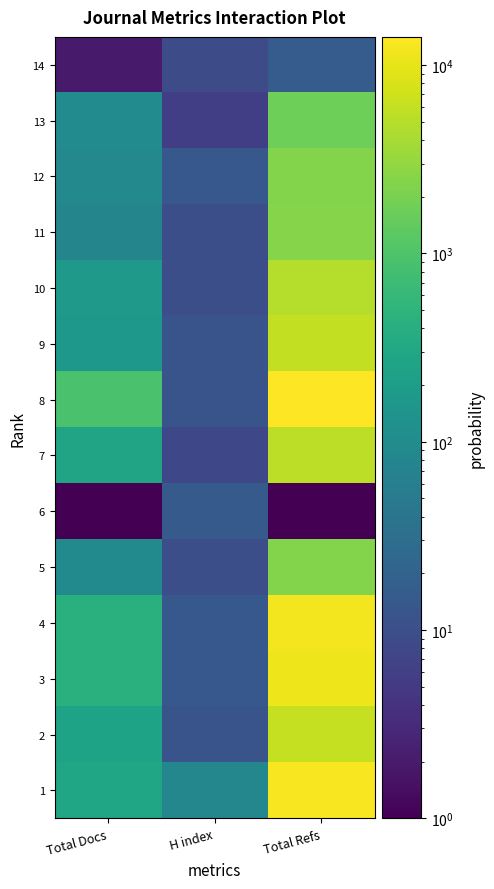

Reading right to left, list all the values displayed in this chart.

1: Total Refs=12946	H index=82	Total Docs=278
2: Total Refs=6149	H index=12	Total Docs=257
3: Total Refs=11085	H index=14	Total Docs=435
4: Total Refs=11884	H index=14	Total Docs=424
5: Total Refs=2362	H index=10	Total Docs=93
6: Total Refs=1	H index=15	Total Docs=1
7: Total Refs=5509	H index=8	Total Docs=262
8: Total Refs=14142	H index=12	Total Docs=893
9: Total Refs=5822	H index=12	Total Docs=165
10: Total Refs=4941	H index=10	Total Docs=170
11: Total Refs=2472	H index=10	Total Docs=76
12: Total Refs=2440	H index=14	Total Docs=89
13: Total Refs=1726	H index=6	Total Docs=102
14: Total Refs=16	H index=9	Total Docs=2